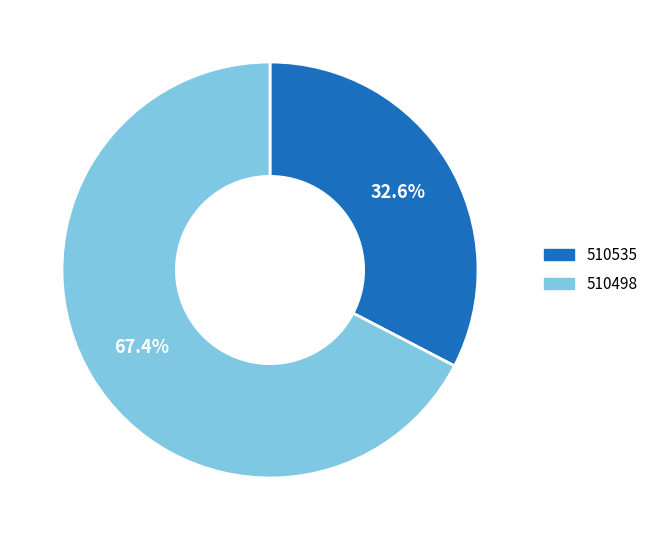

Which category has the biggest portion of the pie?

510498